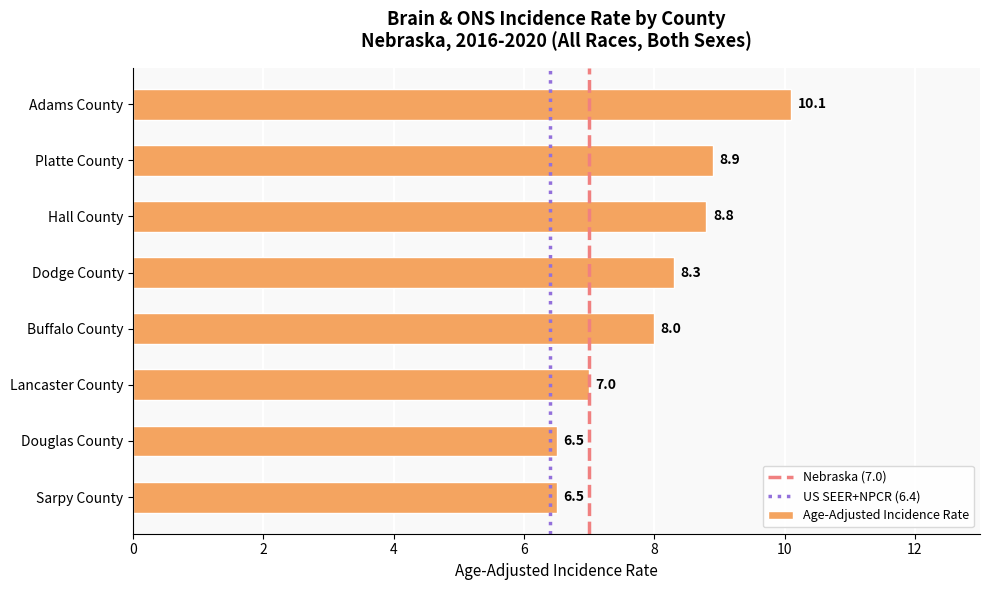

How many bars are there in total?

8